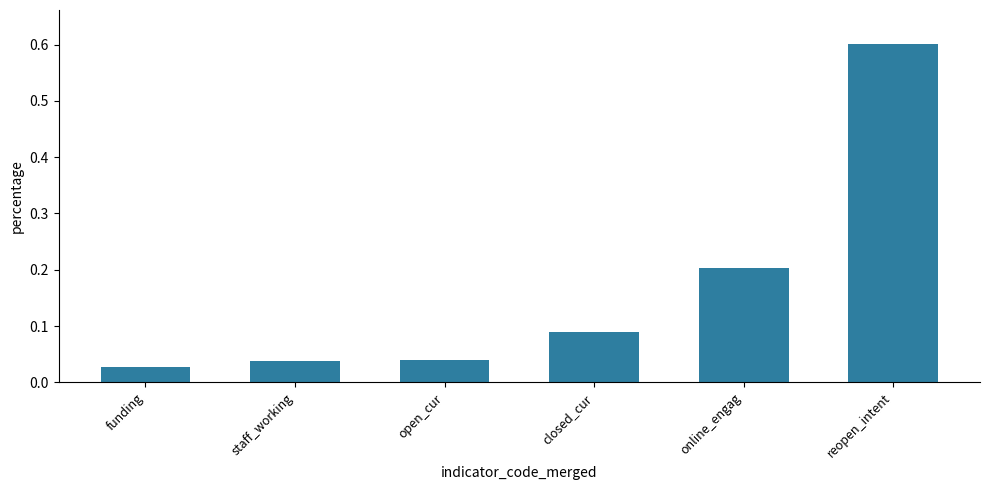

Count the number of categories in the chart.

6